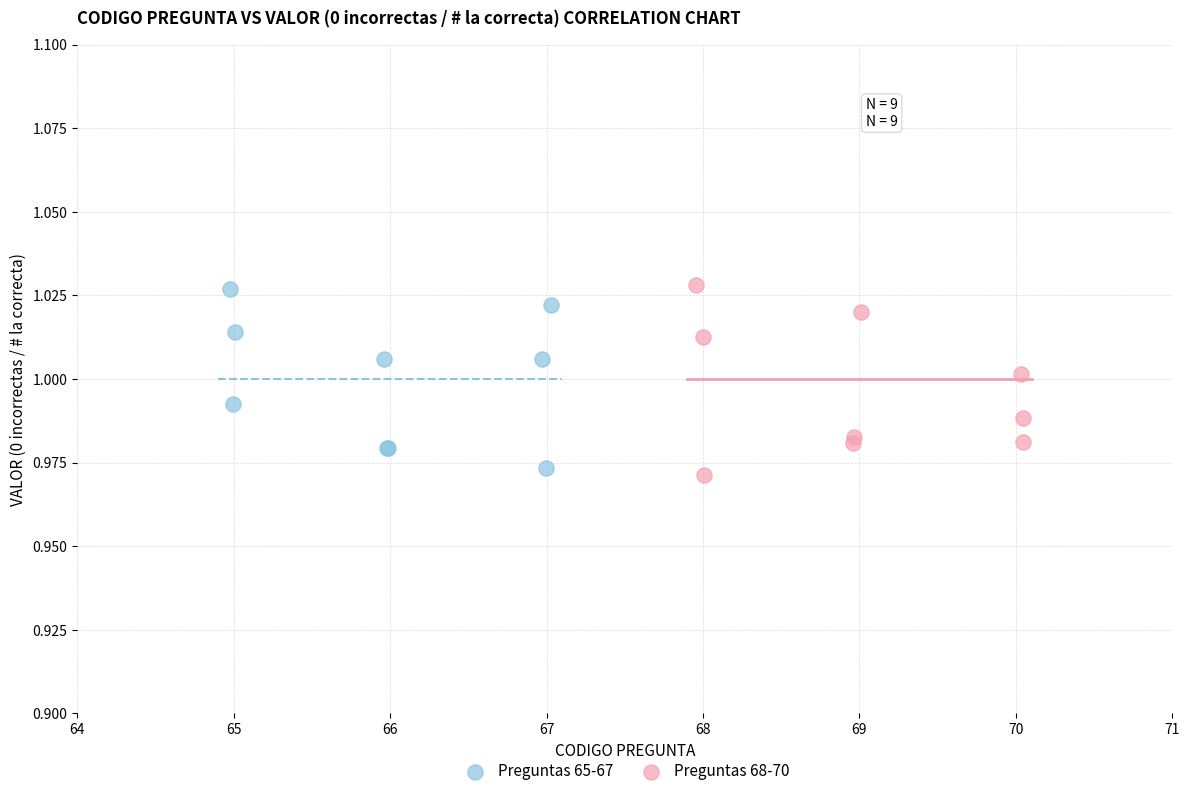

What are all the series names shown in the legend?

Preguntas 65-67, Preguntas 68-70